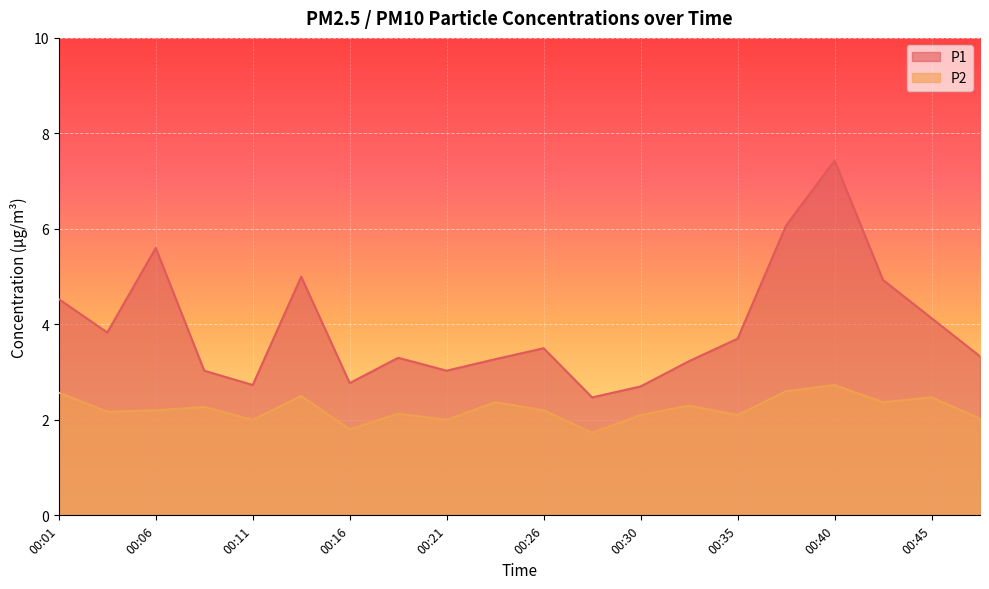

How many lines are shown in the chart?

2